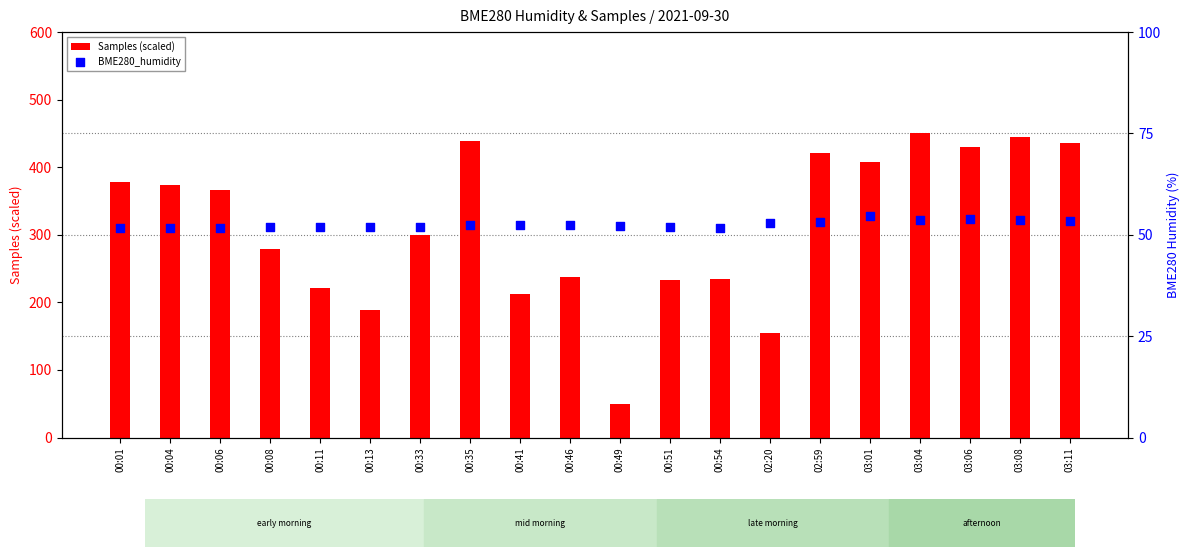

At which category is the sum across all series the highest?

03:04